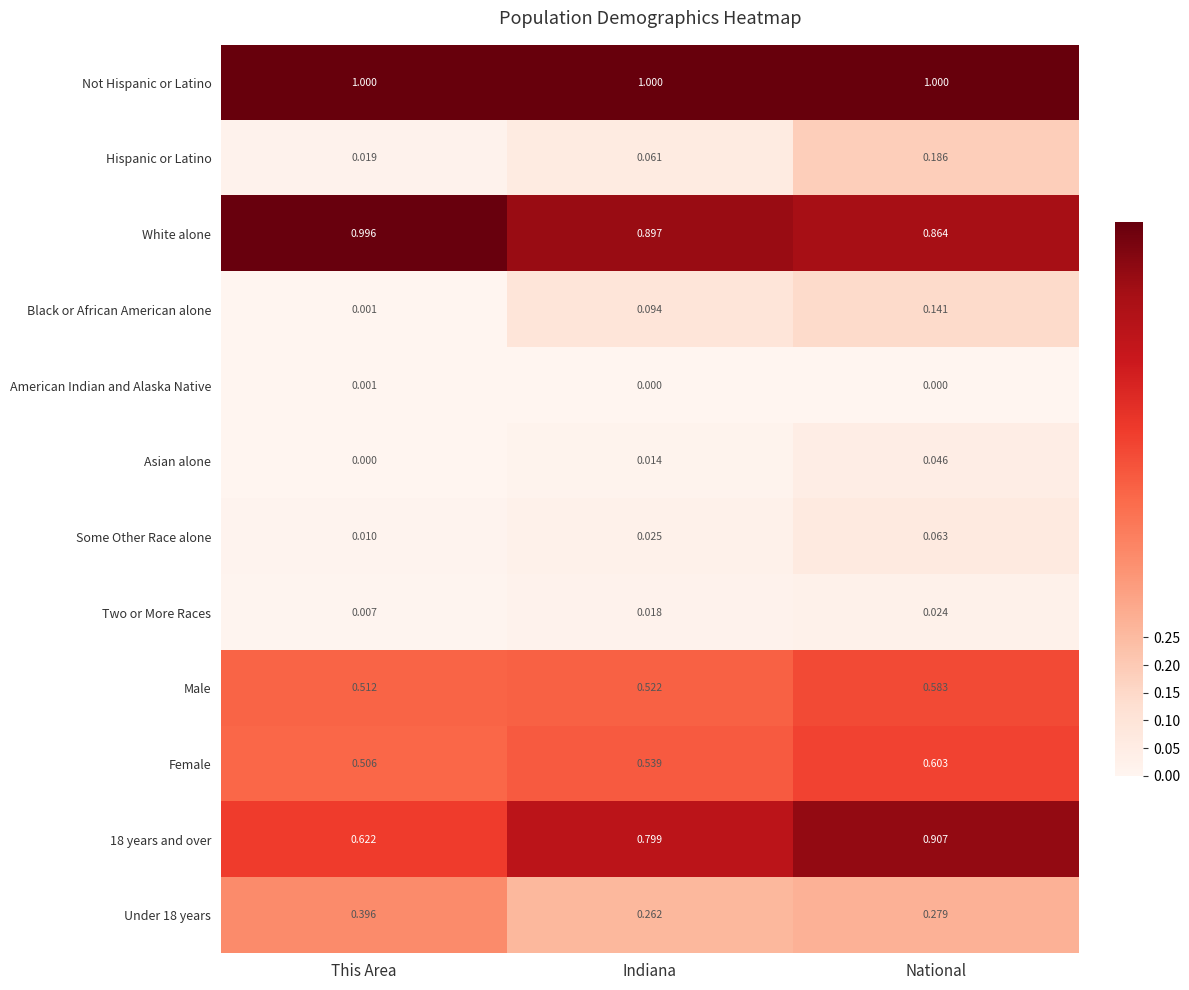

At which category is the sum across all series the highest?

National